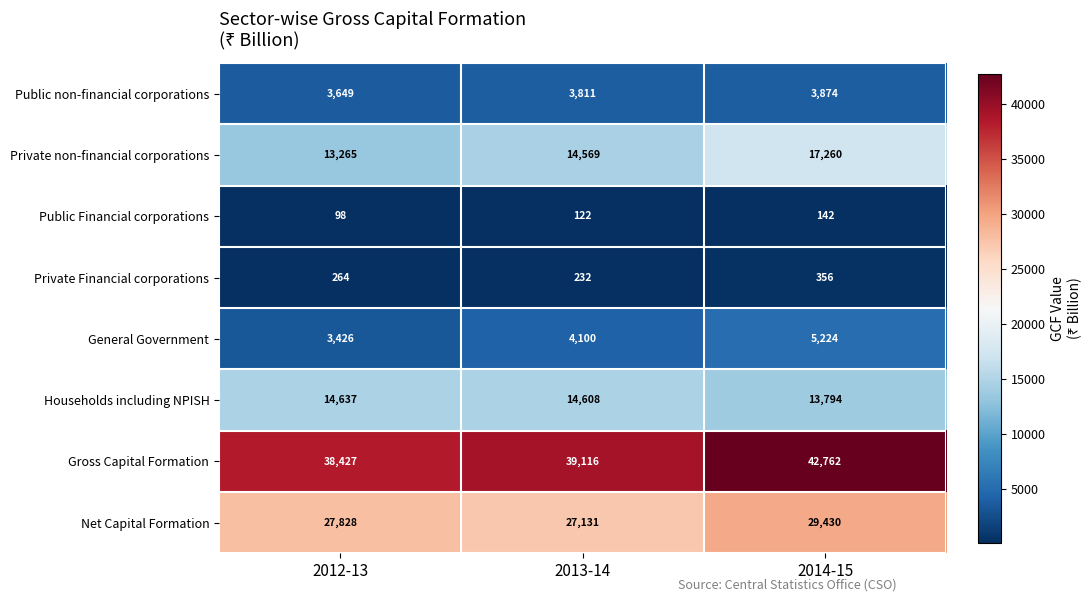

Reading left to right, what are all the values shown in this chart?

Public non-financial corporations: 3649	3811	3874
Private non-financial corporations: 13265	14569	17260
Public Financial corporations: 98	122	142
Private Financial corporations: 264	232	356
General Government: 3426	4100	5224
Households including NPISH: 14637	14608	13794
Gross Capital Formation: 38427	39116	42762
Net Capital Formation: 27828	27131	29430